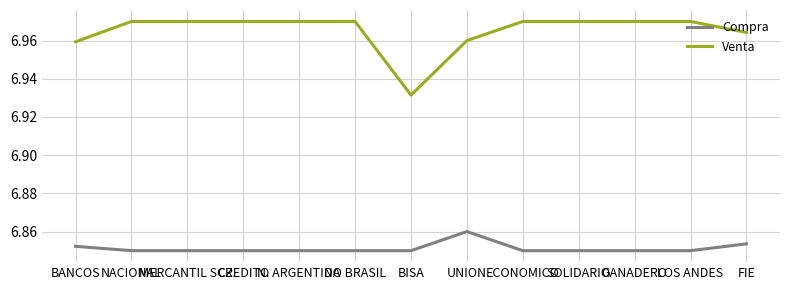

Which category has the lowest value in the Venta series?

BISA